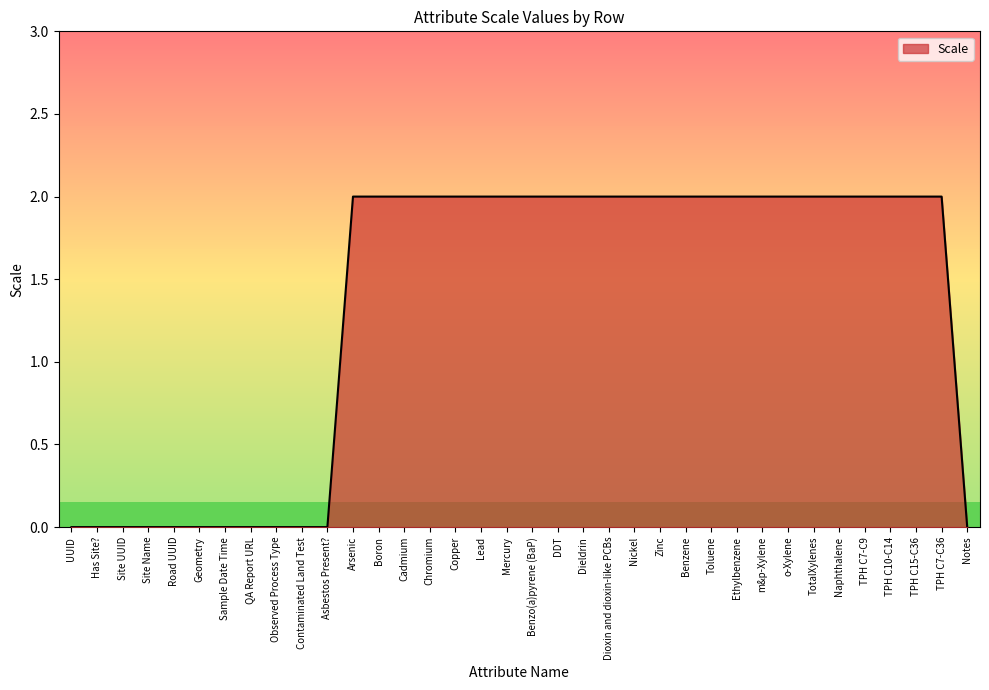

The value at Lead is 2. True or false?

True